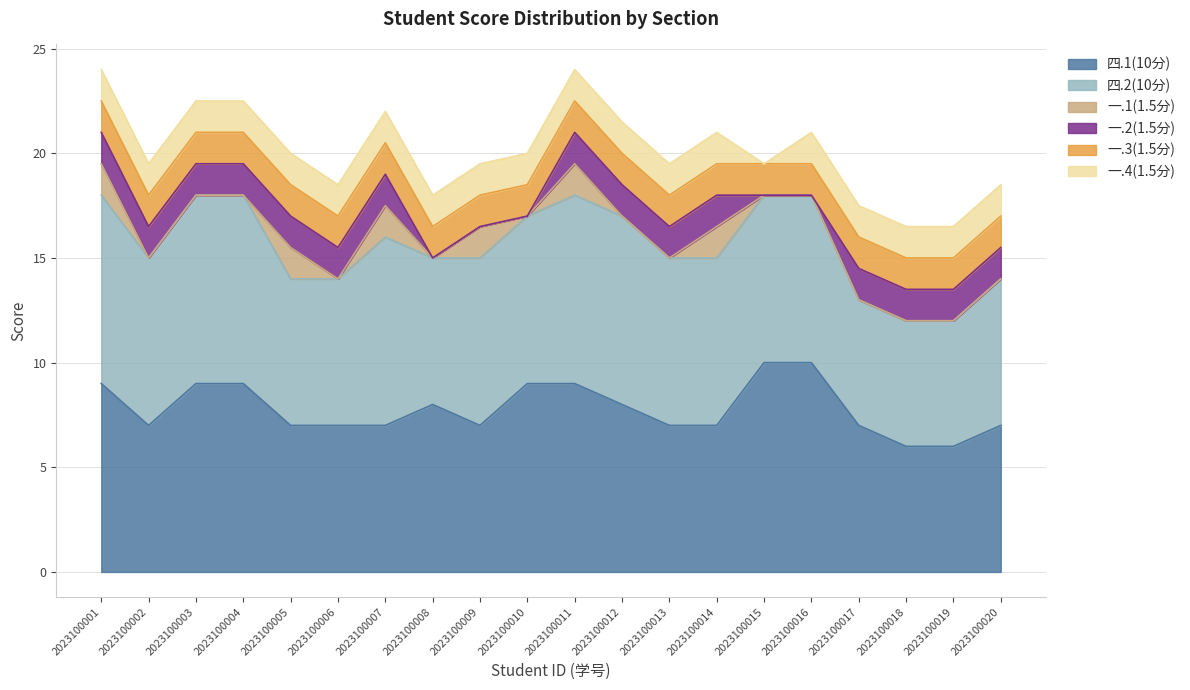

What are all the series names shown in the legend?

四.1(10分), 四.2(10分), 一.1(1.5分), 一.2(1.5分), 一.3(1.5分), 一.4(1.5分)